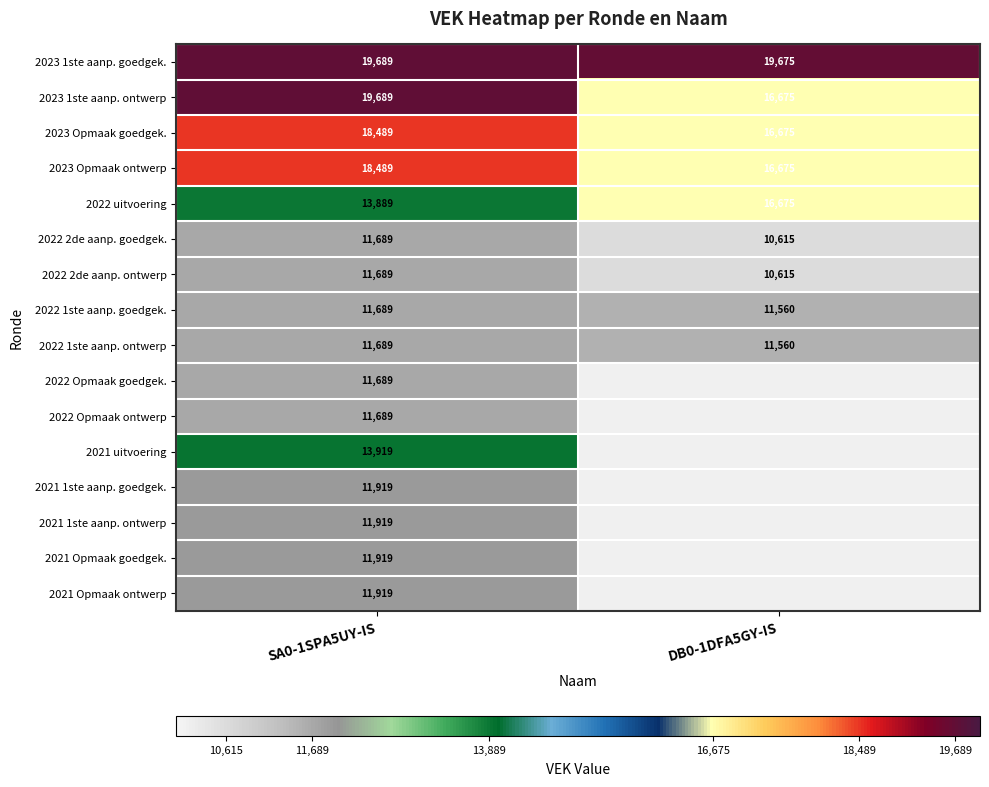

Which category has the highest value in the 2022 2de aanp. ontwerp series?

SA0-1SPA5UY-IS